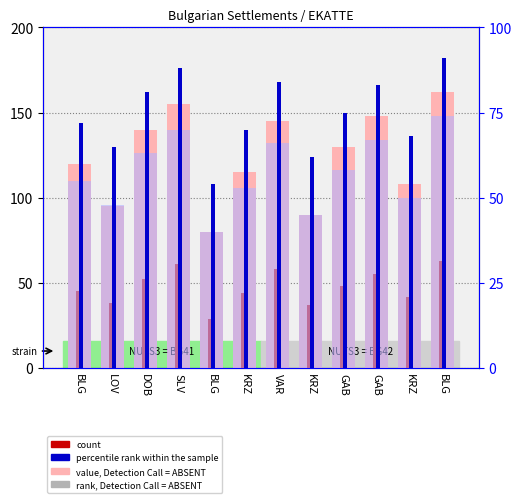

Which series has the largest total across all categories?

value, Detection Call = ABSENT